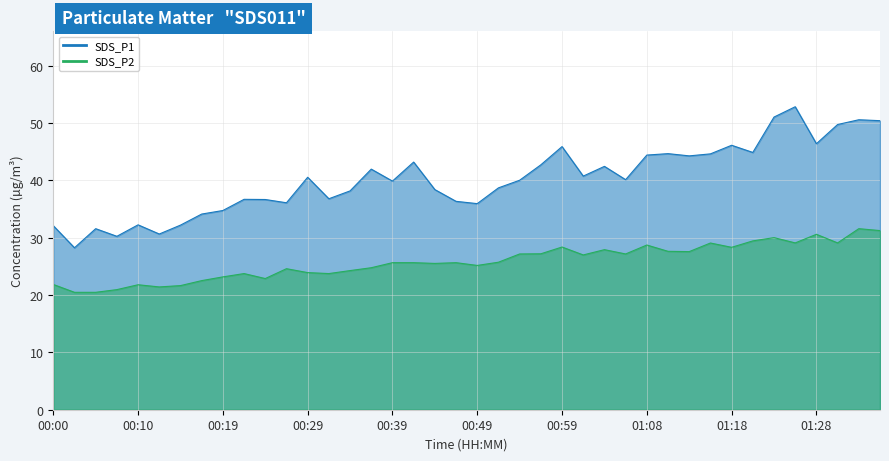

What is the approximate value of SDS_P1 at 00:19?

34.8